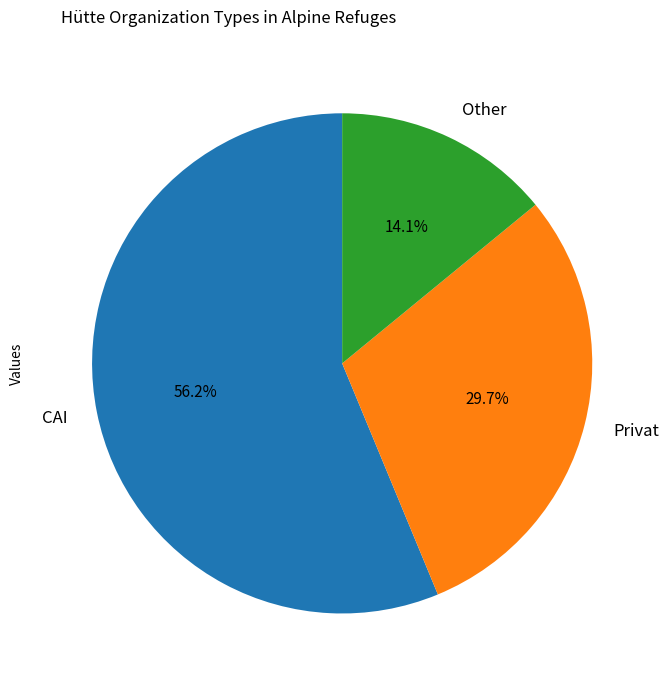

To the nearest percent, what is the difference between the largest and smallest slice percentages?

42%